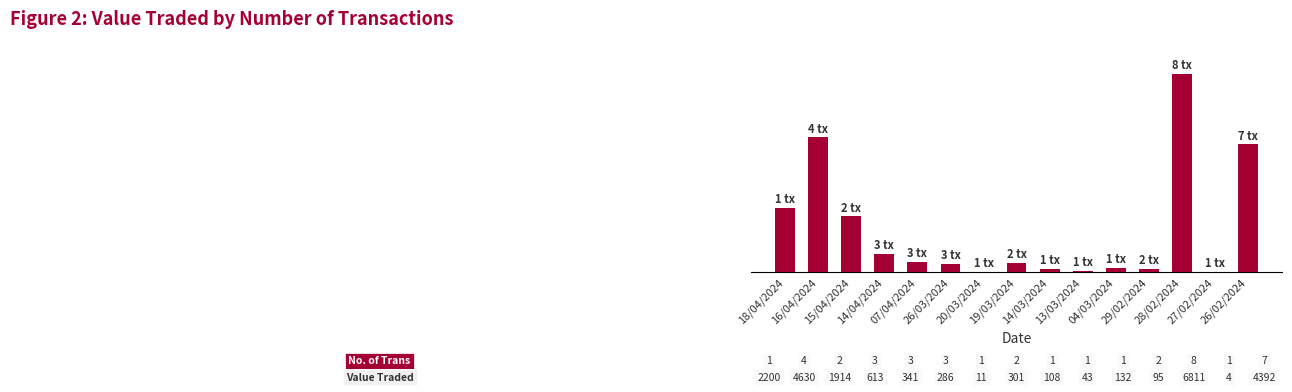

Which category has the lowest value across all series?

27/02/2024